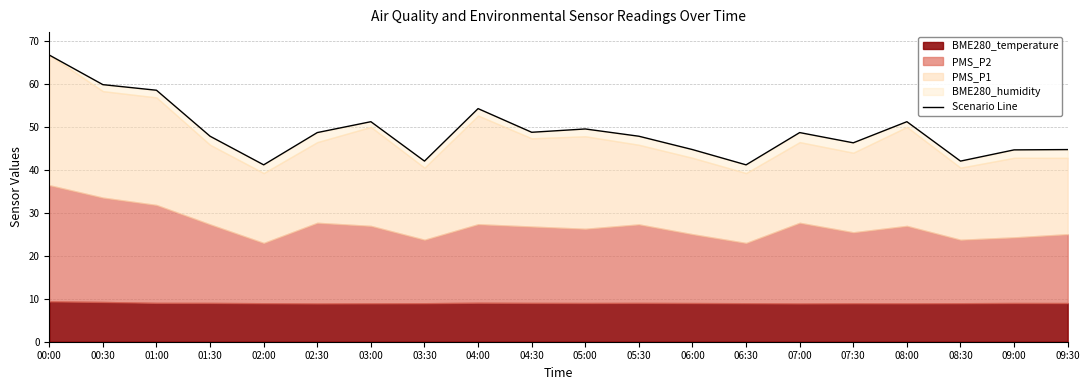

How many points are higher than both their immediate neighbors (excluding endpoints)?

5